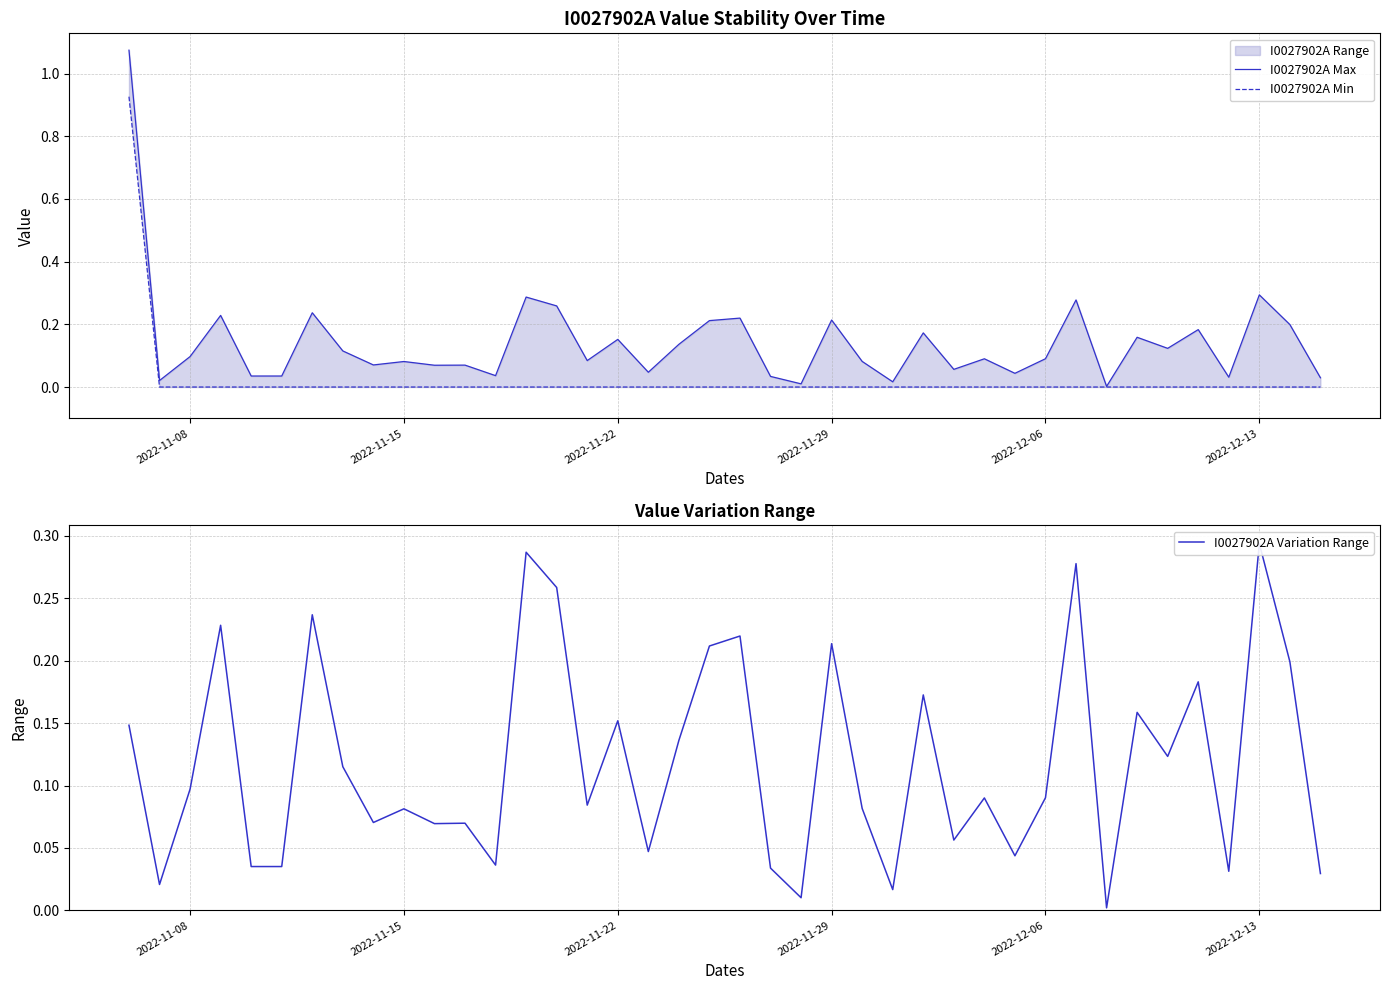

Rank the series by their average value, from lowest to highest.

I0027902A Min, I0027902A Variation Range, I0027902A Max